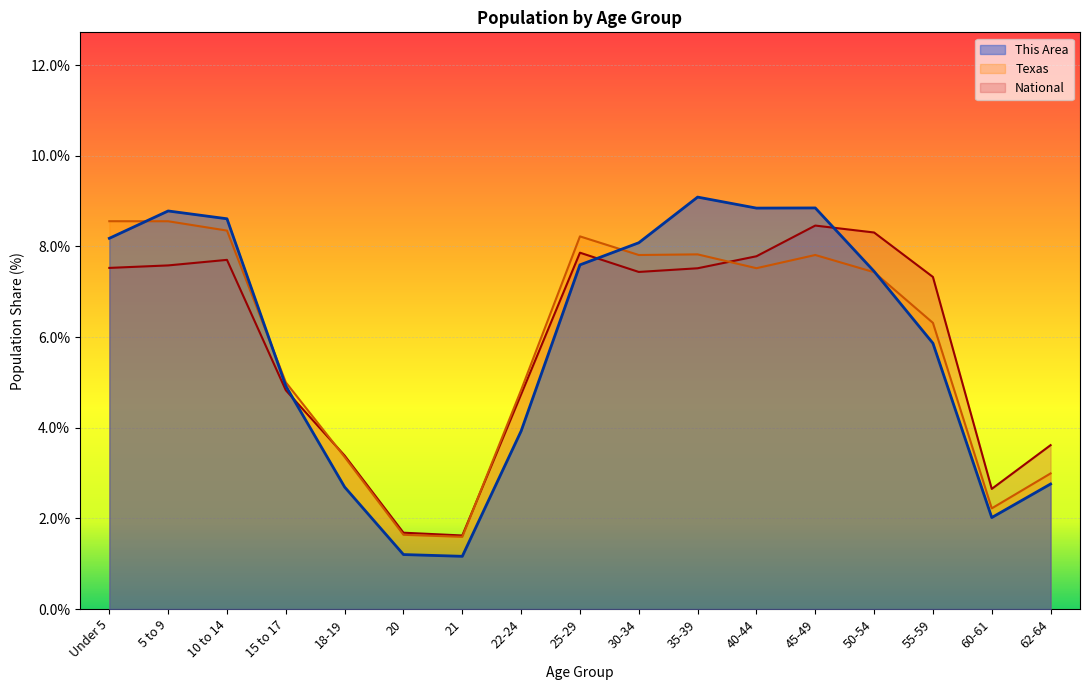

List the labels in order of Texas value, largest first.

Under 5, 5 to 9, 10 to 14, 25-29, 35-39, 45-49, 30-34, 40-44, 50-54, 55-59, 15 to 17, 22-24, 18-19, 62-64, 60-61, 20, 21